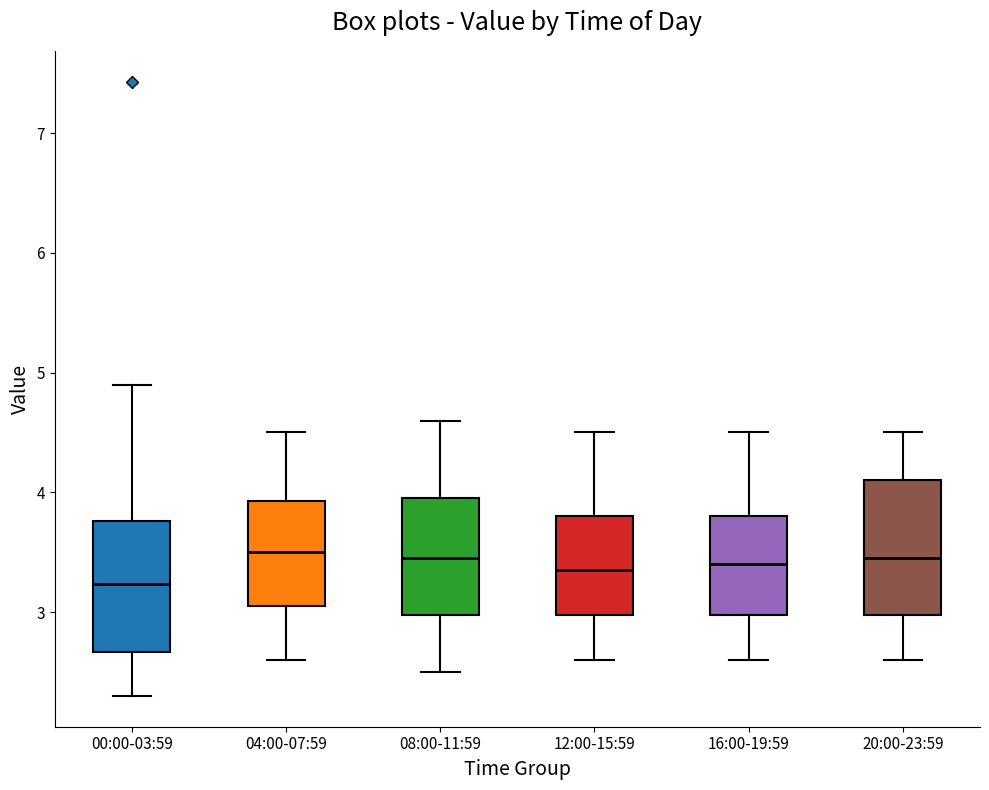

Reading left to right, read every box against the y-axis: the position of its median line, the range the box covers, and the ends of its whiskers. The values are not printed on the chart, so give them approximately, as read against the axis.

00:00-03:59: median 3.2, box 2.7 to 3.8, whiskers 2.3 to 4.9
04:00-07:59: median 3.5, box 3.1 to 3.9, whiskers 2.6 to 4.5
08:00-11:59: median 3.5, box 3.0 to 4.0, whiskers 2.5 to 4.6
12:00-15:59: median 3.4, box 3.0 to 3.8, whiskers 2.6 to 4.5
16:00-19:59: median 3.4, box 3.0 to 3.8, whiskers 2.6 to 4.5
20:00-23:59: median 3.5, box 3.0 to 4.1, whiskers 2.6 to 4.5